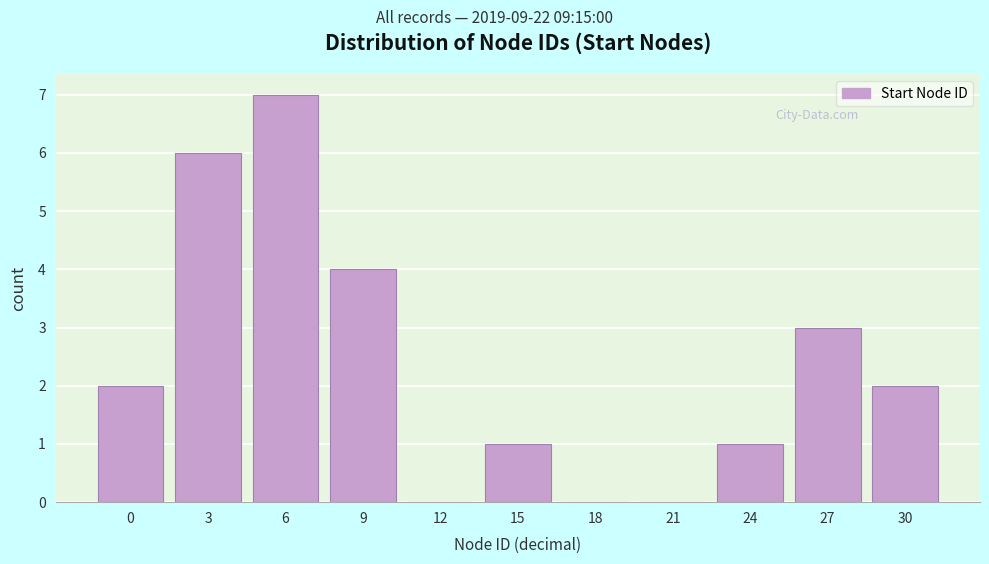

Reading right to left, what are all the values shown in this chart?

30=2	27=3	24=1	21=0	18=0	15=1	12=0	9=4	6=7	3=6	0=2